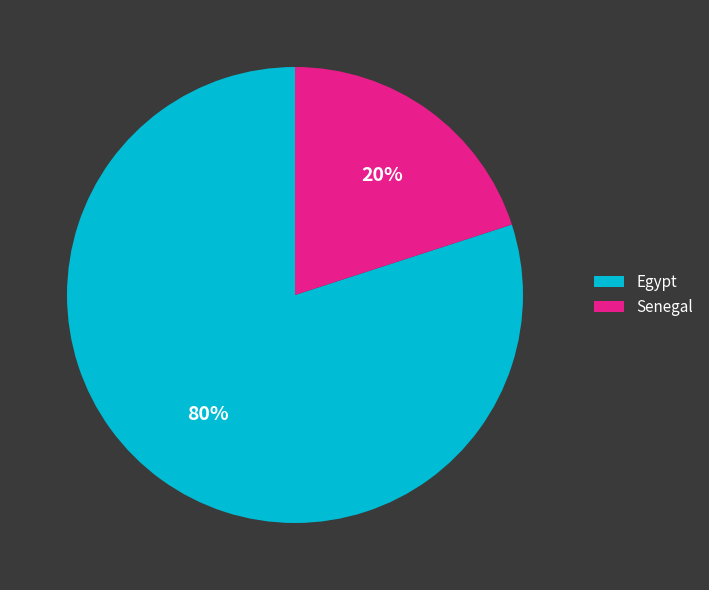

How many segments does this pie chart have?

2